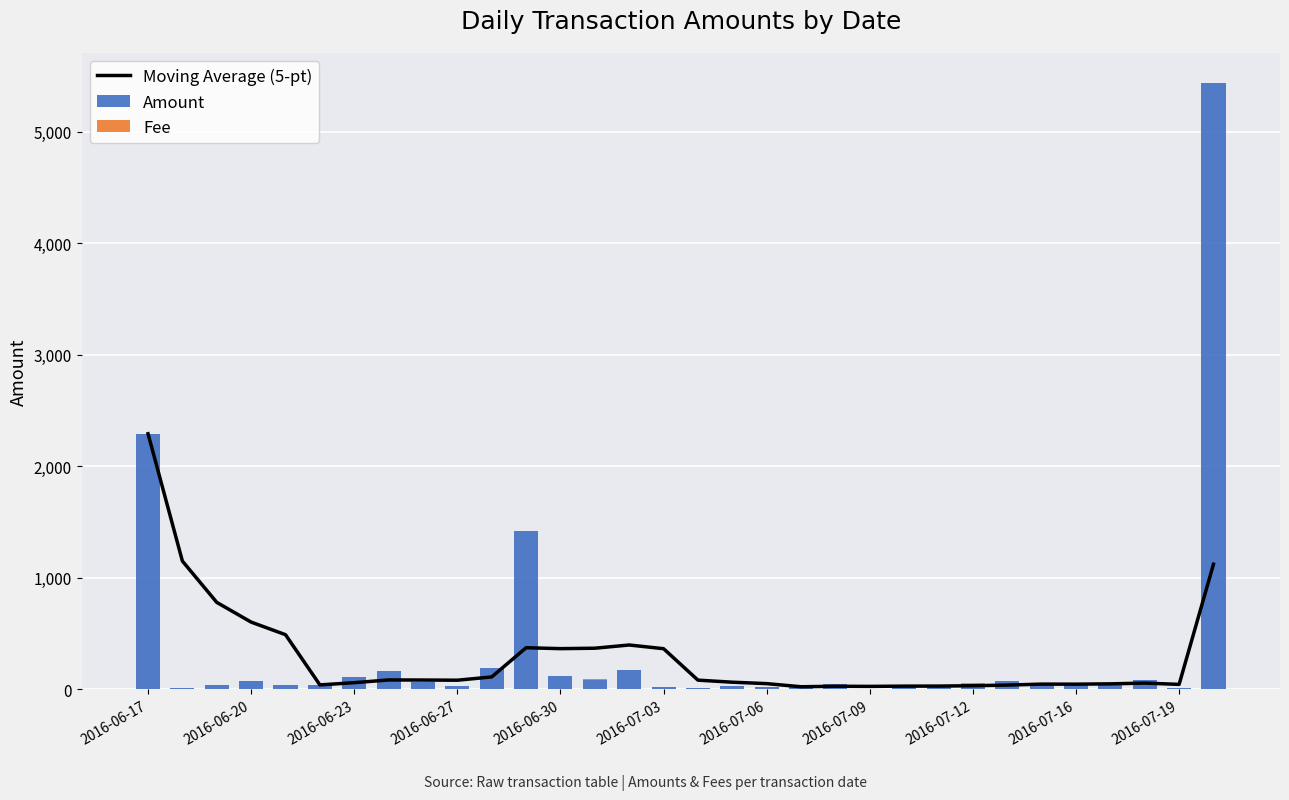

What is the maximum value shown in the chart?

5433.2